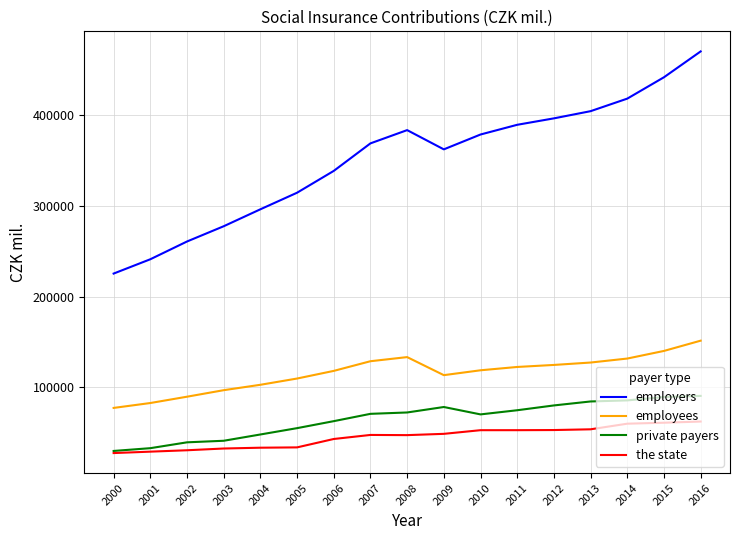

Rank the series by their maximum value, from lowest to highest.

the state, private payers, employees, employers